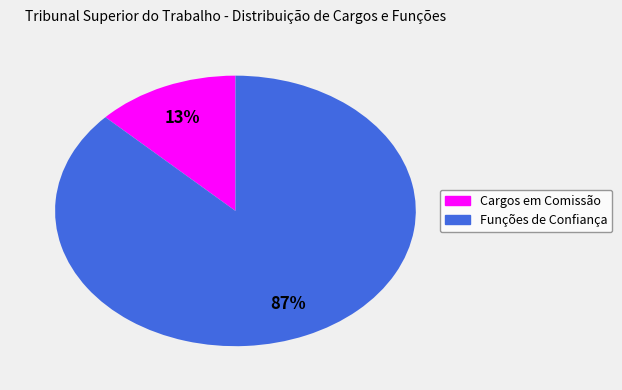

To the nearest percent, what is the average slice percentage?

50%